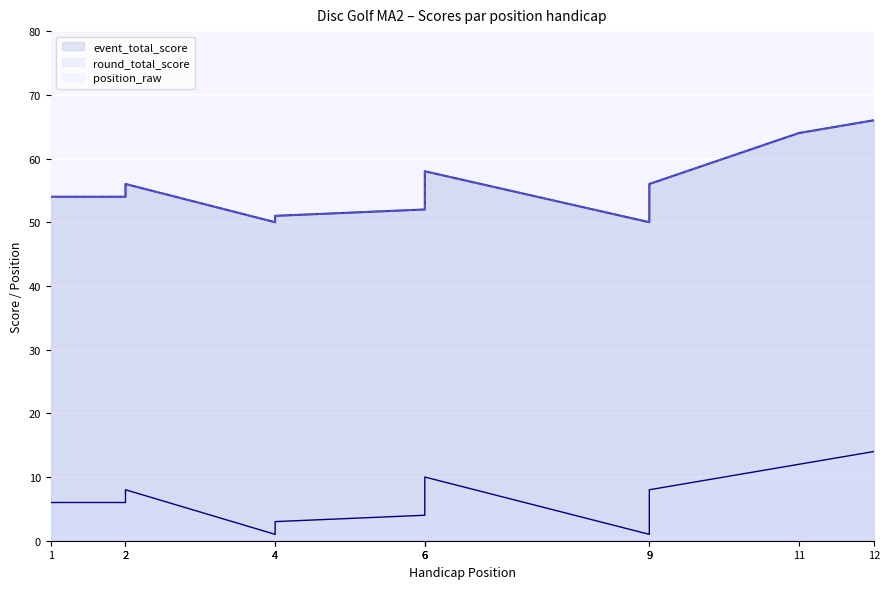

What is the total value across all series at 12?

146